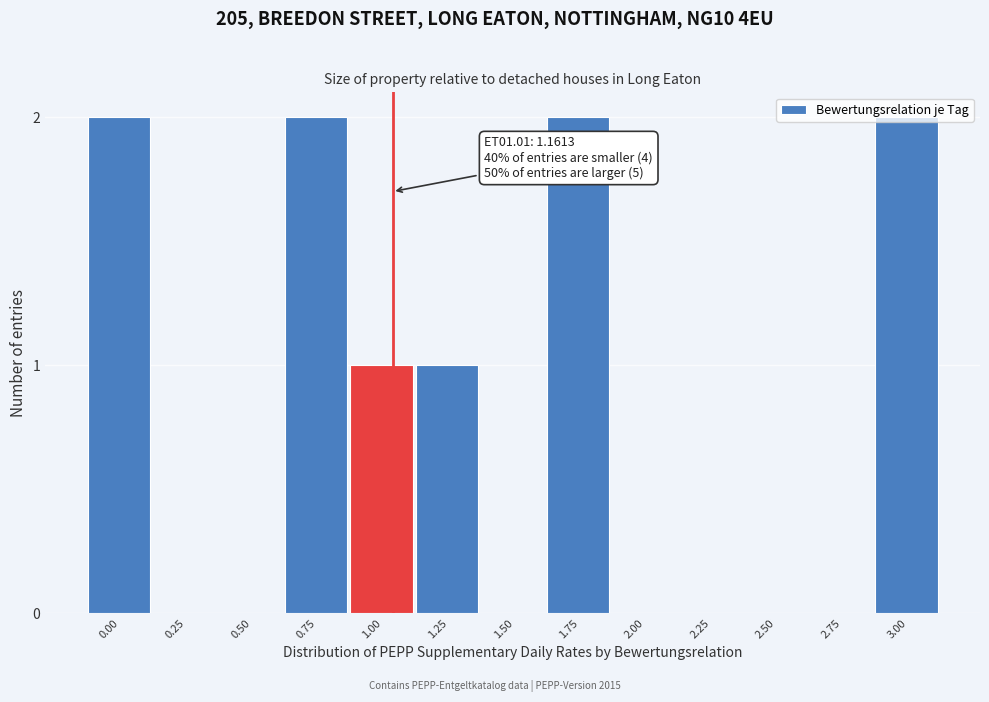

Between 2.00 and 1.25, which is larger?

1.25